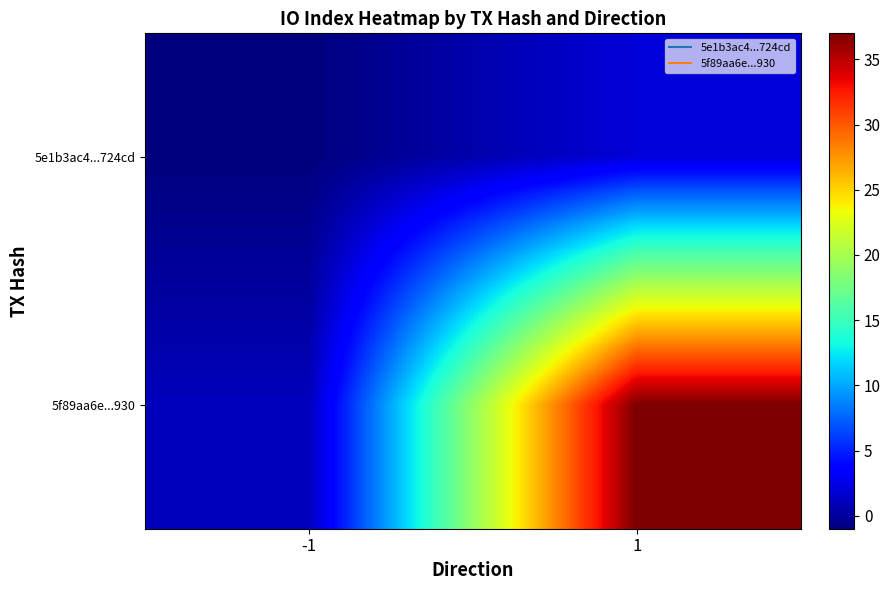

What is the greatest value displayed?

37